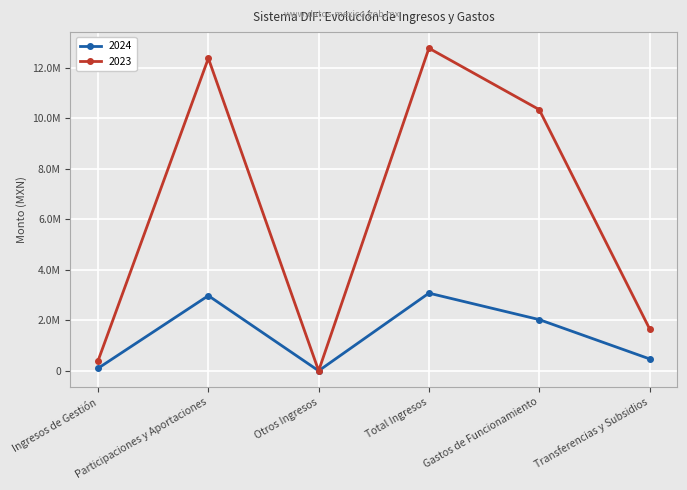

At which label is 2024 closest to 1537595?

Gastos de Funcionamiento